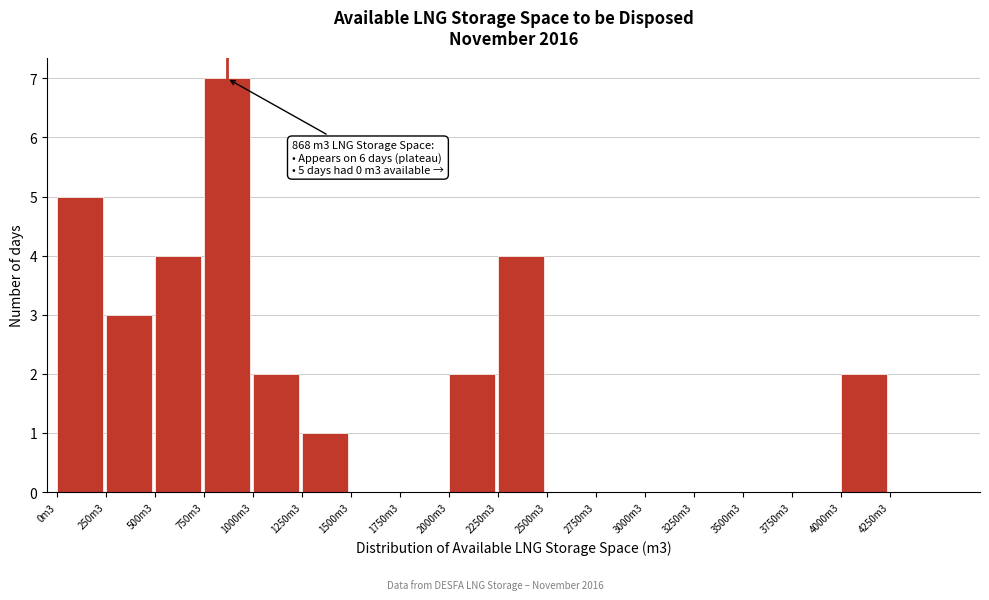

Reading left to right, what are all the values shown in this chart?

0m3=5	250m3=3	500m3=4	750m3=7	1000m3=2	1250m3=1	1500m3=0	1750m3=0	2000m3=2	2250m3=4	2500m3=0	2750m3=0	3000m3=0	3250m3=0	3500m3=0	3750m3=0	4000m3=2	4250m3=0